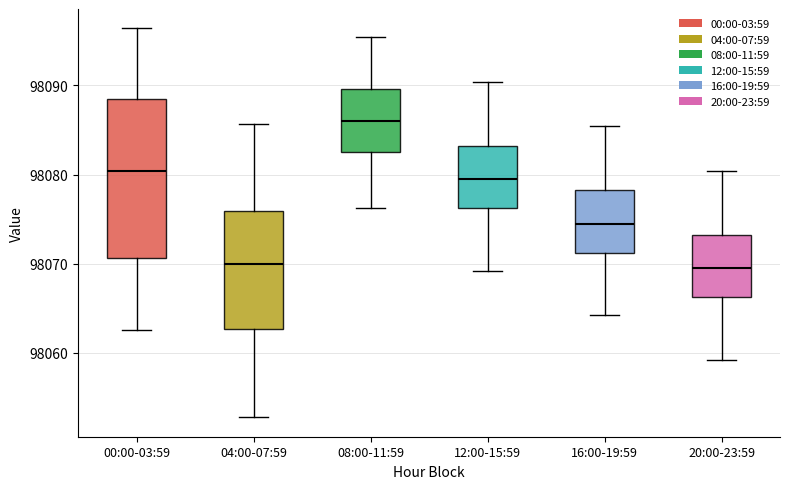

Reading left to right, read every box against the y-axis: the position of its median line, the range the box covers, and the ends of its whiskers. The values are not printed on the chart, so give them approximately, as read against the axis.

00:00-03:59: median 98080, box 98071 to 98089, whiskers 98063 to 98096
04:00-07:59: median 98070, box 98063 to 98076, whiskers 98053 to 98086
08:00-11:59: median 98086, box 98082 to 98090, whiskers 98076 to 98095
12:00-15:59: median 98079, box 98076 to 98083, whiskers 98069 to 98090
16:00-19:59: median 98074, box 98071 to 98078, whiskers 98064 to 98085
20:00-23:59: median 98069, box 98066 to 98073, whiskers 98059 to 98080